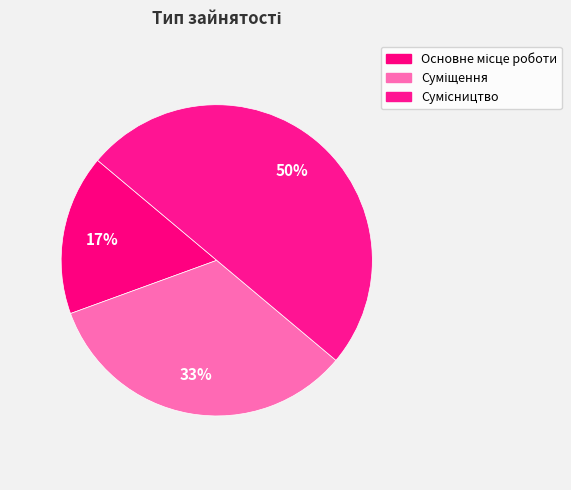

True or false: Сумісництво accounts for 50% of the total.

True